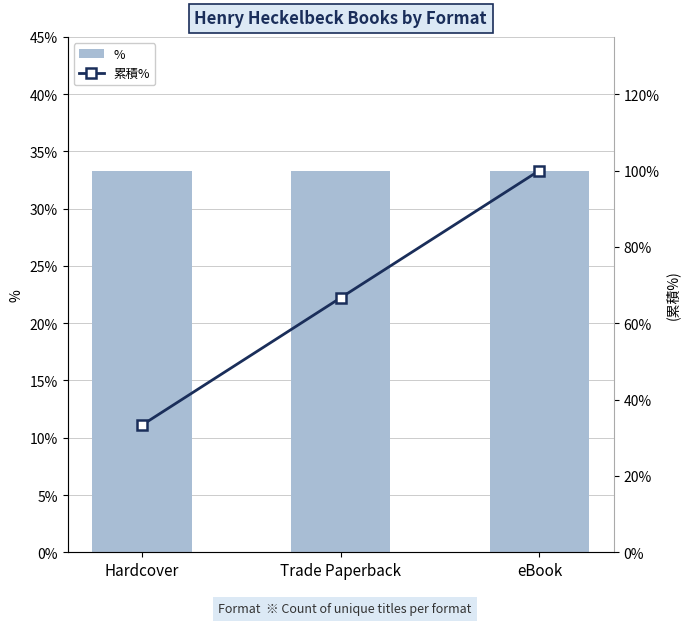

At which category does the chart reach its peak across all series?

eBook